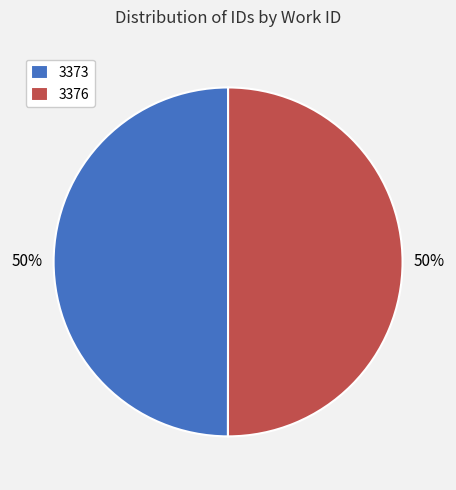

What is the ratio of the value at 3373 to the value at 3376?

1.0